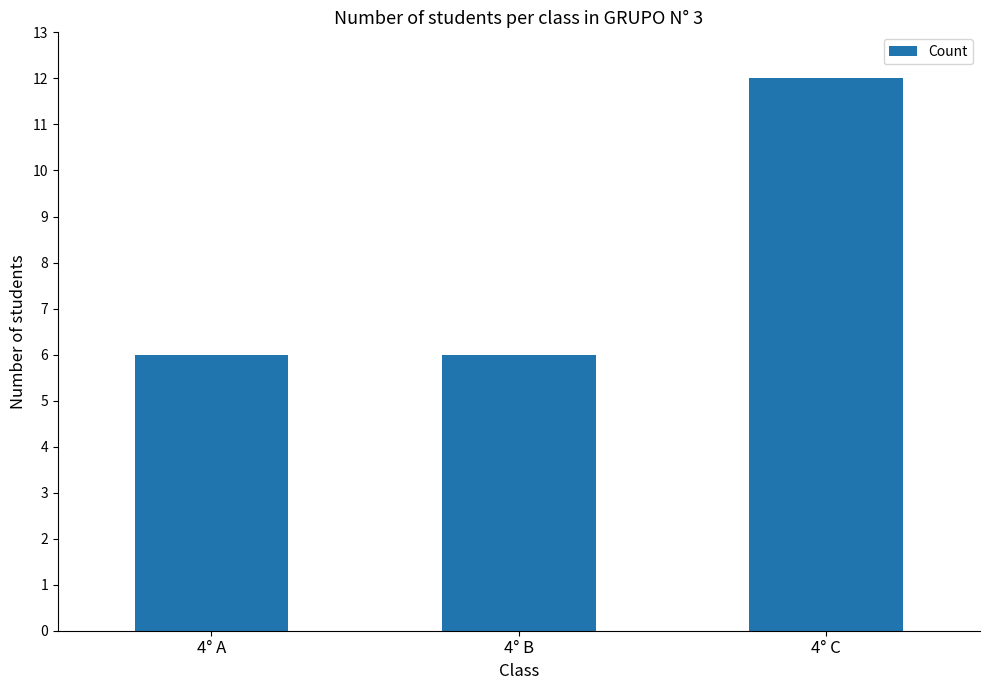

Which category has the highest value across all series?

4° C